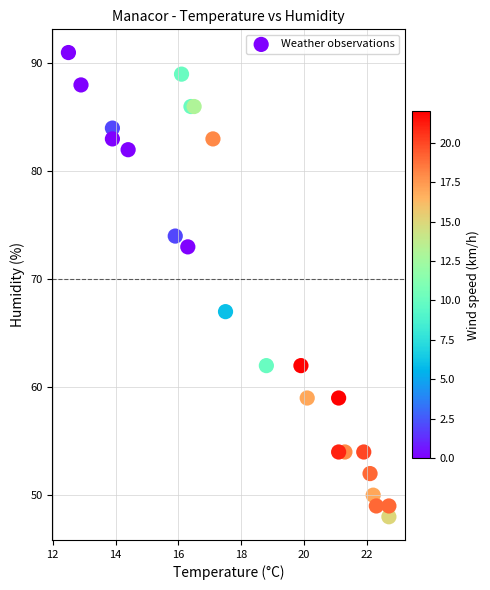

What Y value in the scatter plot is closest to 69?

67